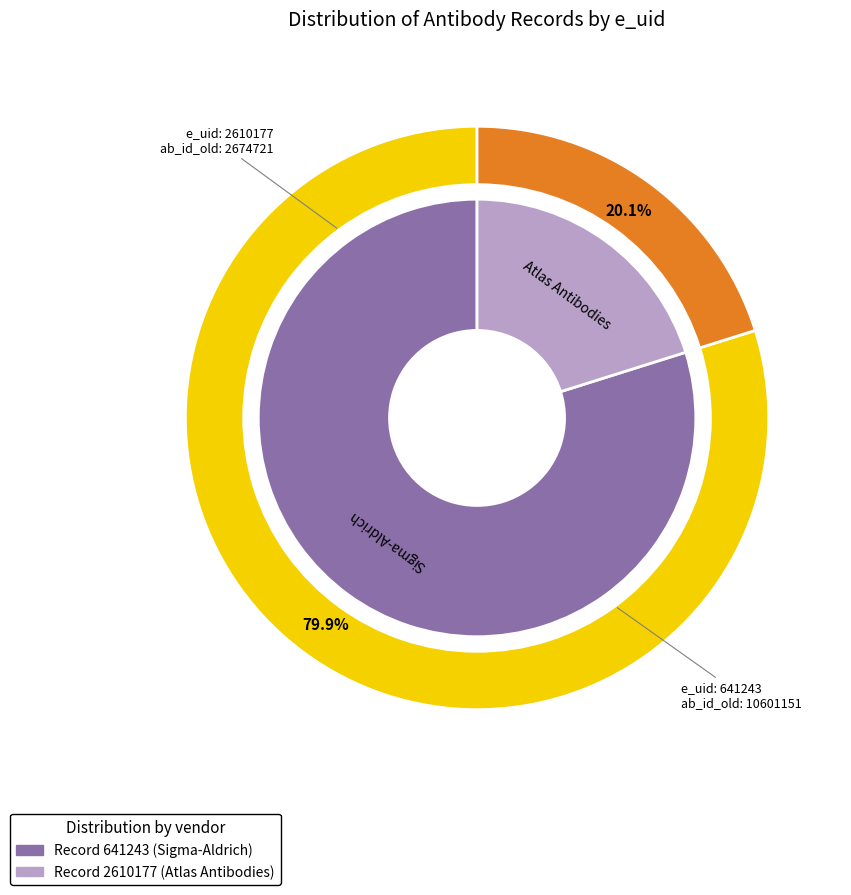

Combined, do 641243 and 2610177 account for over 50%?

Yes